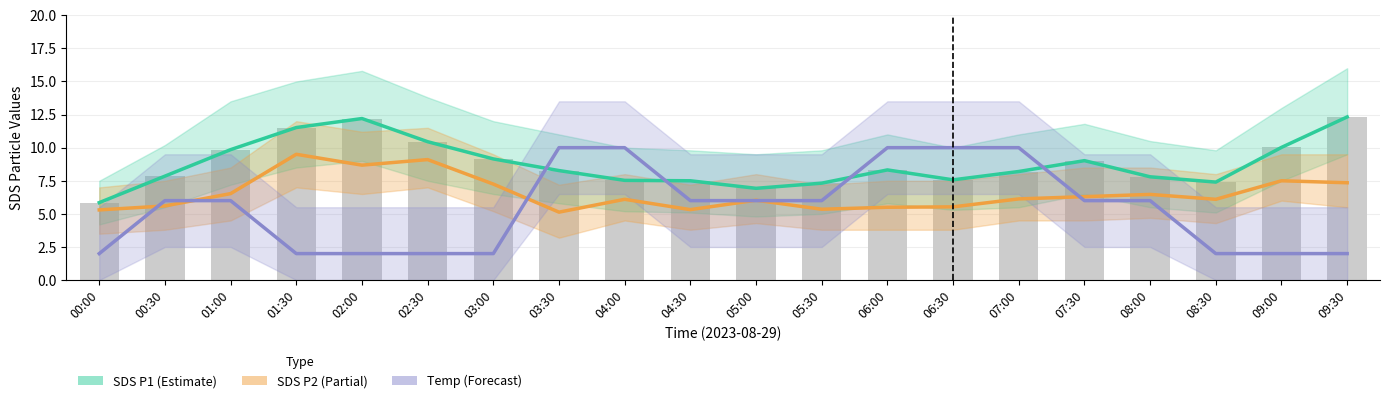

Reading left to right, extract all data points from this chart.

SDS P1 (Estimate): 5.8	7.8	9.8	11.5	12.2	10.4	9.2	8.3	7.5	7.5	6.9	7.3	8.3	7.6	8.2	9.0	7.8	7.4	10.0	12.3
SDS P2 (Partial): 5.3	5.6	6.5	9.5	8.7	9.1	7.2	5.1	6.1	5.3	6.0	5.3	5.5	5.5	6.1	6.3	6.5	6.1	7.5	7.3
Temp (Forecast): 2.0	6.0	6.0	2.0	2.0	2.0	2.0	10.0	10.0	6.0	6.0	6.0	10.0	10.0	10.0	6.0	6.0	2.0	2.0	2.0